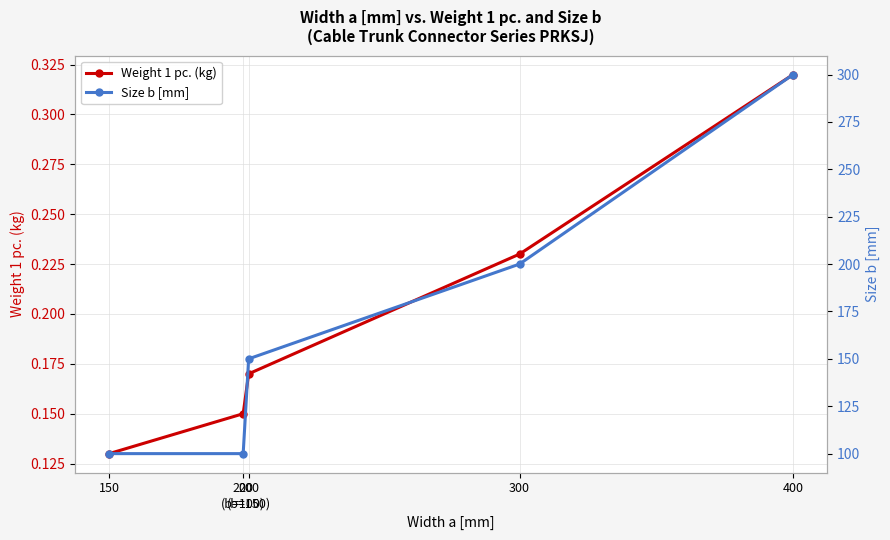

What is the spread (max minus min) of values at 150?

99.9